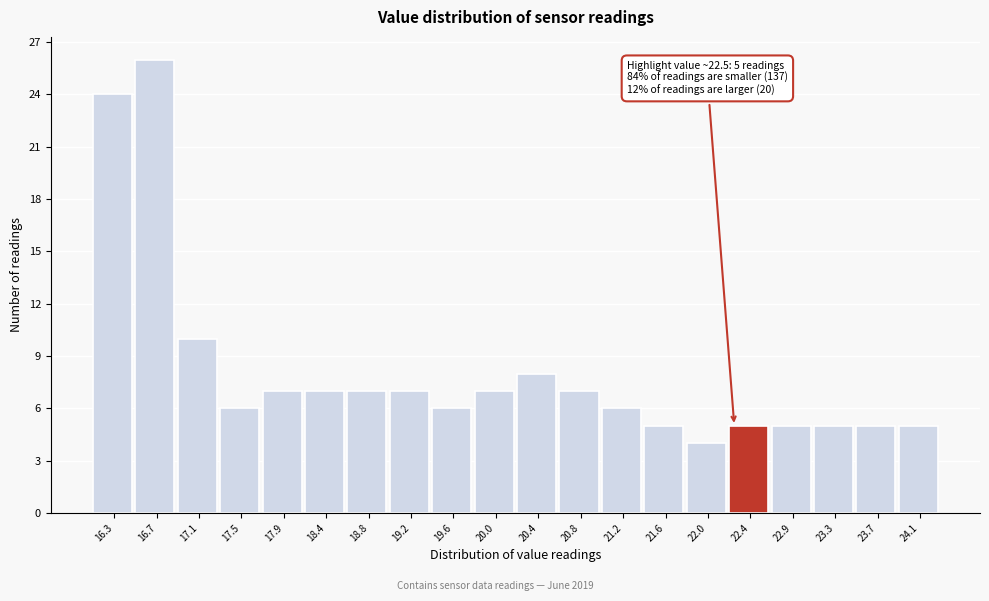

Reading left to right, extract all data points from this chart.

16.3=24	16.7=26	17.1=10	17.5=6	17.9=7	18.4=7	18.8=7	19.2=7	19.6=6	20.0=7	20.4=8	20.8=7	21.2=6	21.6=5	22.0=4	22.4=5	22.9=5	23.3=5	23.7=5	24.1=5